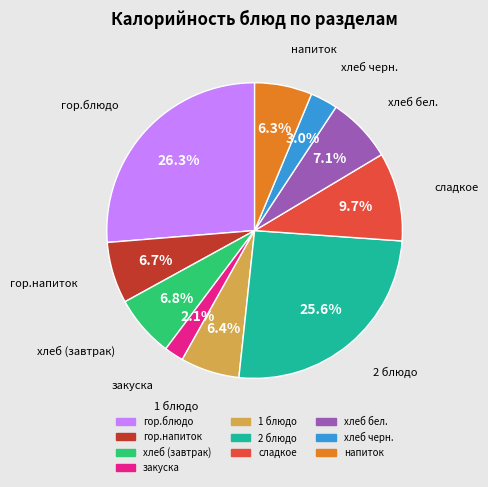

Is закуска the majority of the pie?

No